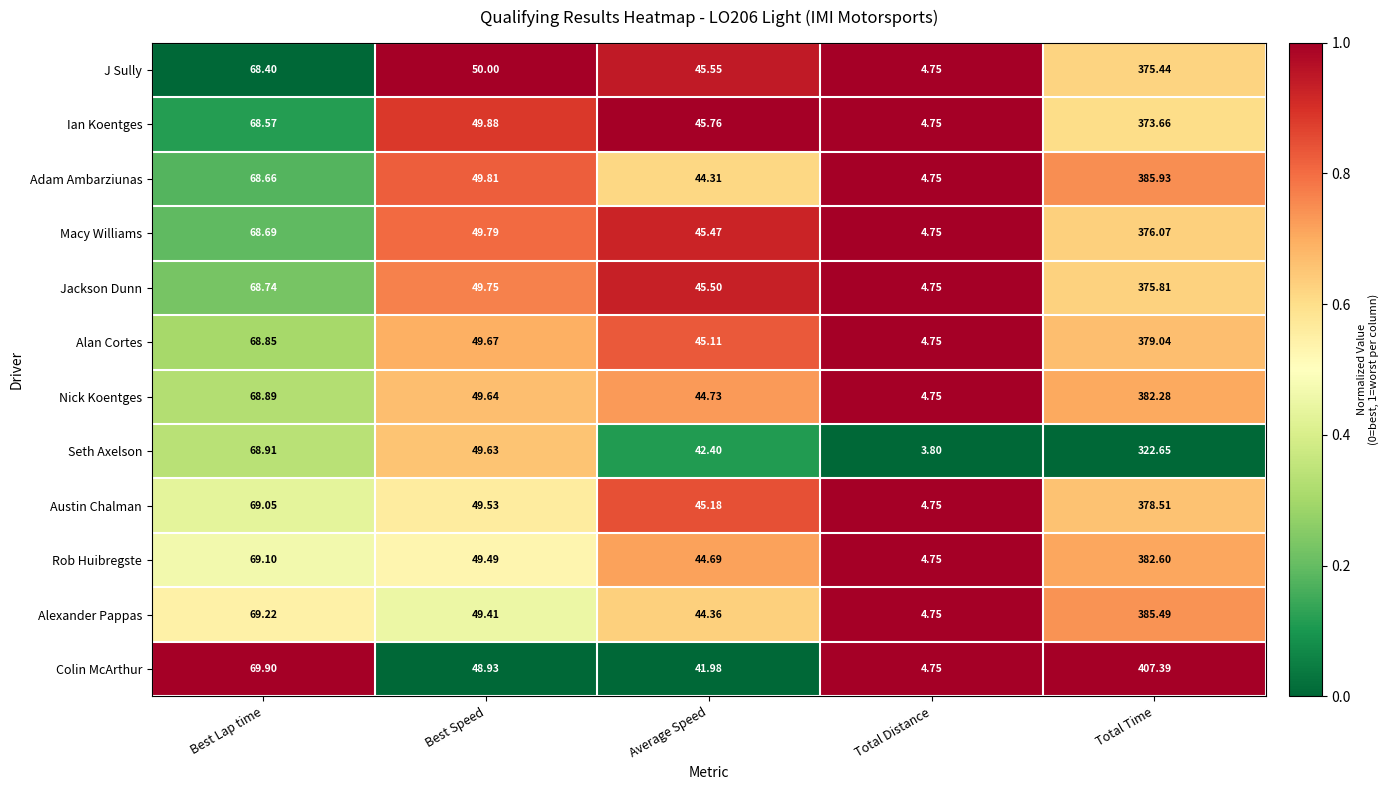

Which category has the highest value in the Colin McArthur series?

Total Time